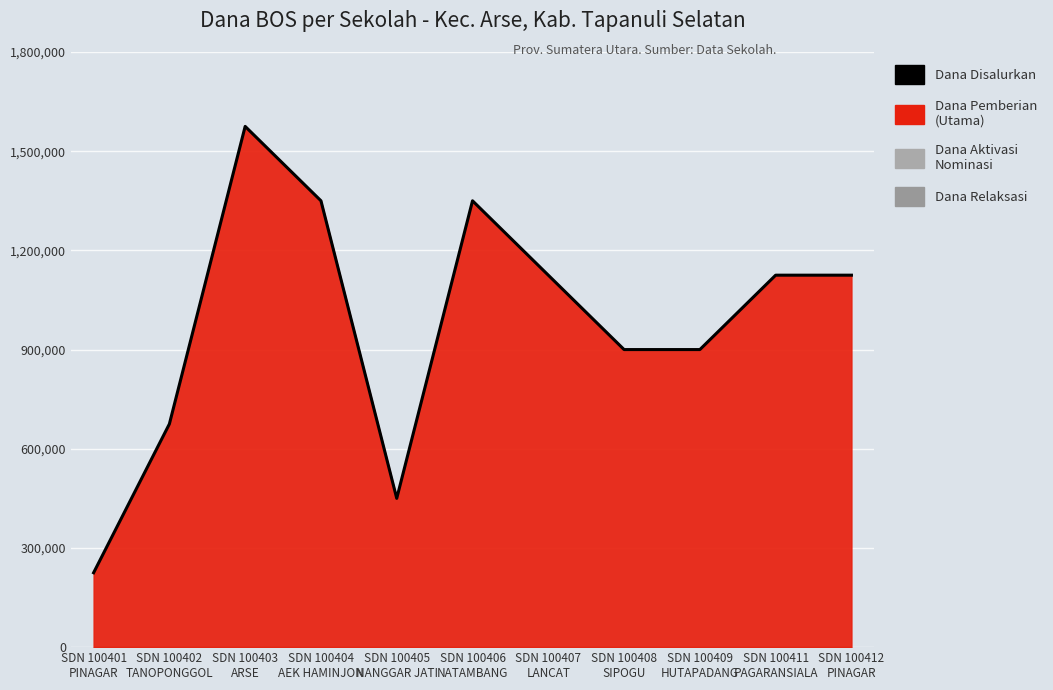

Where is the first local maximum?

SDN 100403
ARSE